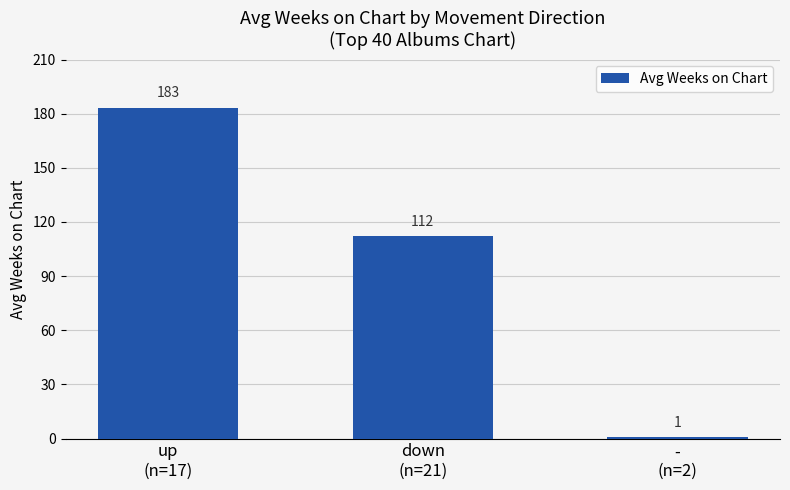

What is the change in value from down
(n=21) to -
(n=2)?

-111.3